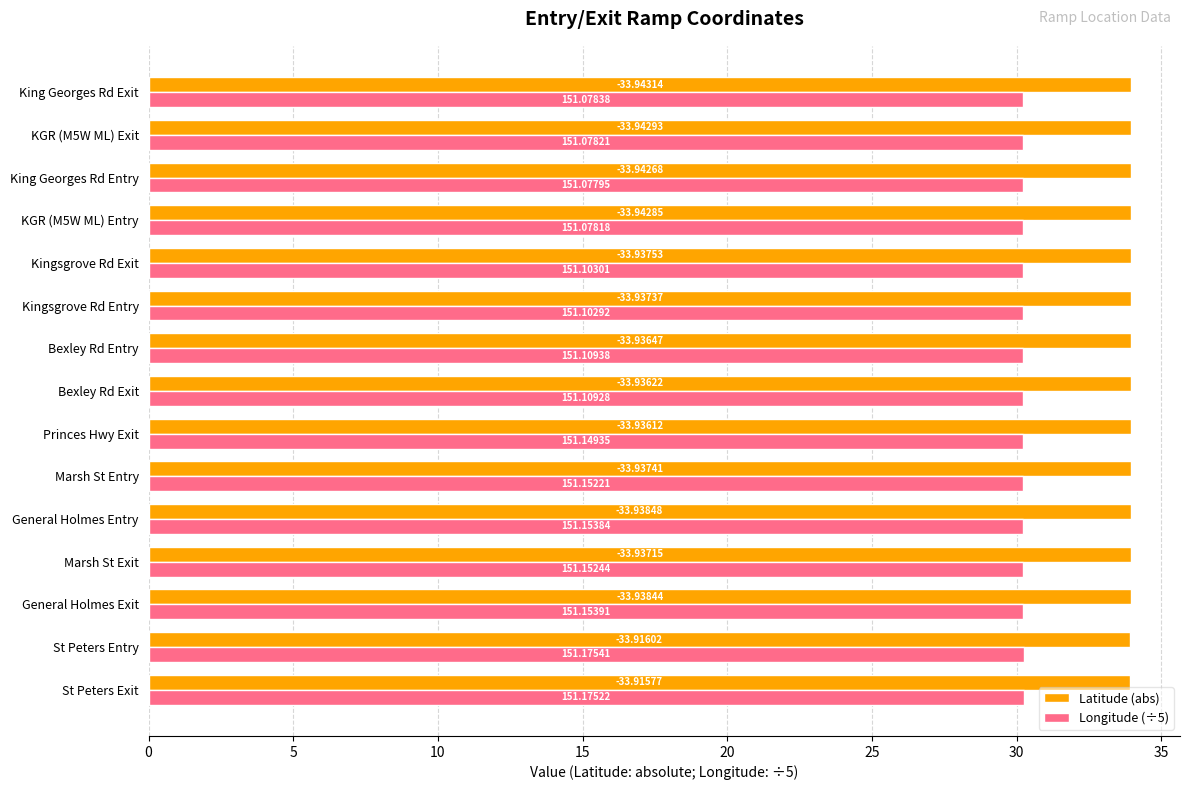

What are all the series names shown in the legend?

Latitude (abs), Longitude (÷5)